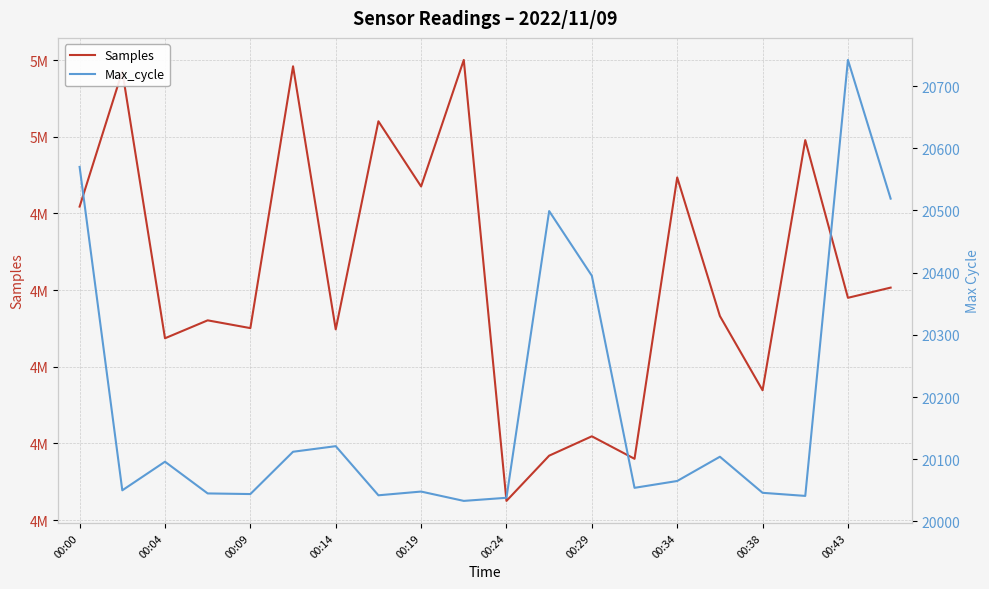

In Samples, how many points are lower than both neighbors (excluding endpoints)?

8